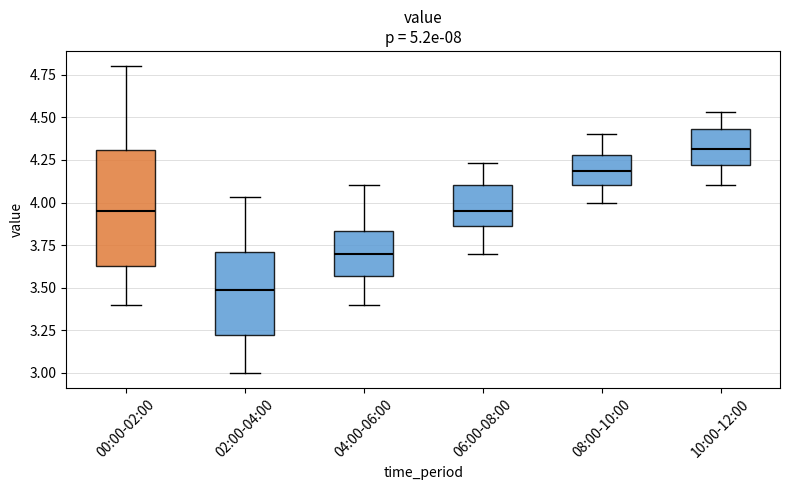

Which box has the highest median line?

10:00-12:00